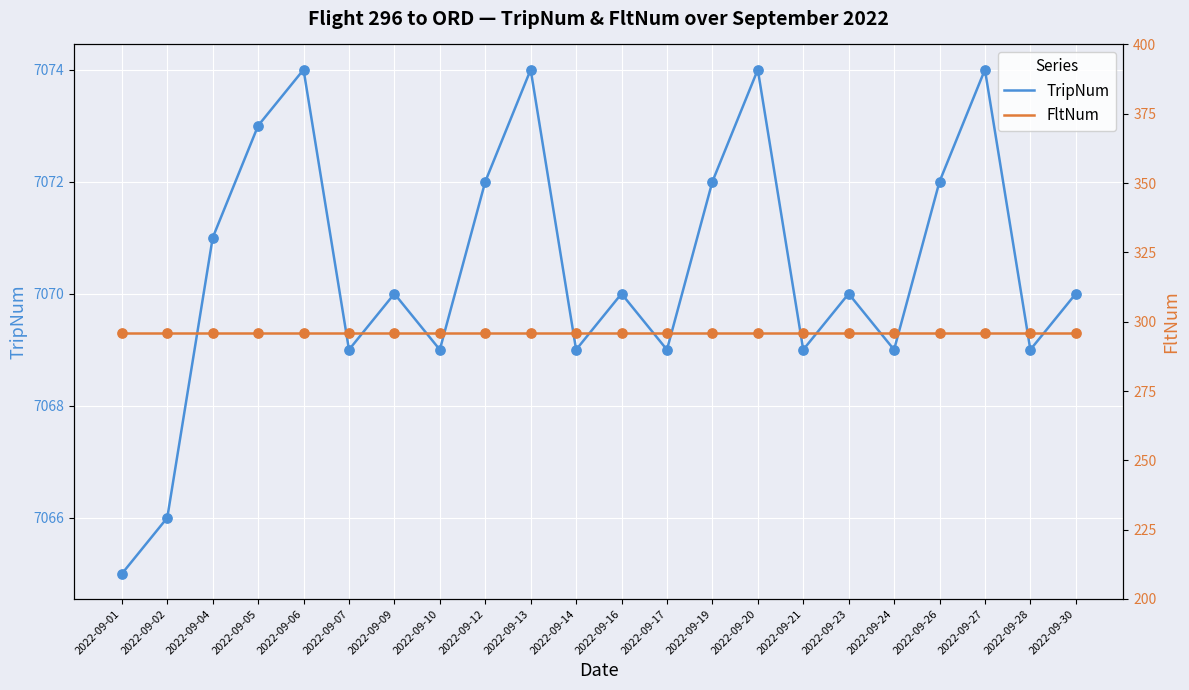

At which category is the sum across all series the highest?

2022-09-06